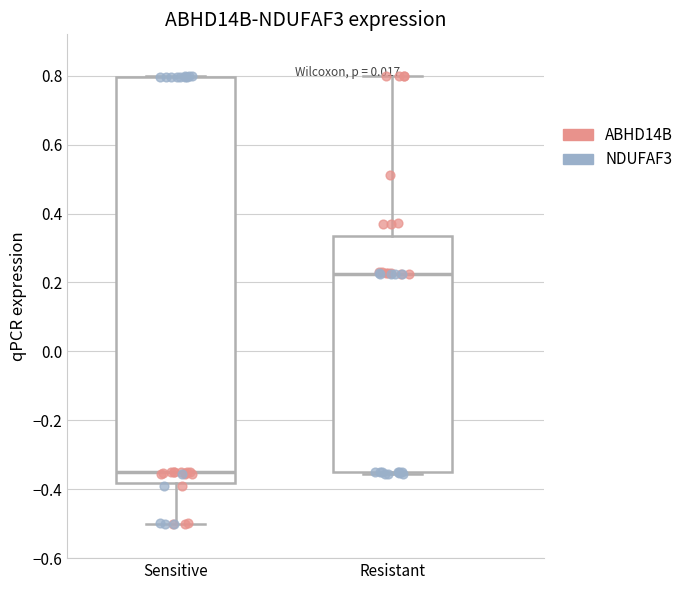

Reading left to right, read every box against the y-axis: the position of its median line, the range the box covers, and the ends of its whiskers. The values are not printed on the chart, so give them approximately, as read against the axis.

Sensitive: median -0.36, box -0.38 to 0.80, whiskers -0.50 to 0.80
Resistant: median 0.22, box -0.36 to 0.34, whiskers -0.36 (just below the box's lower edge) to 0.80